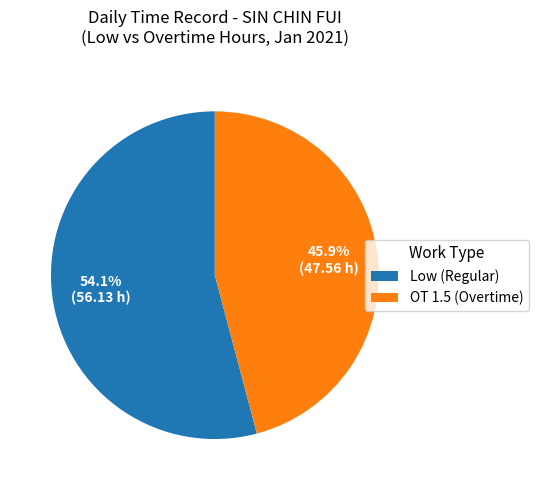

Which has a higher value, OT 1.5 (Overtime) or Low (Regular)?

Low (Regular)